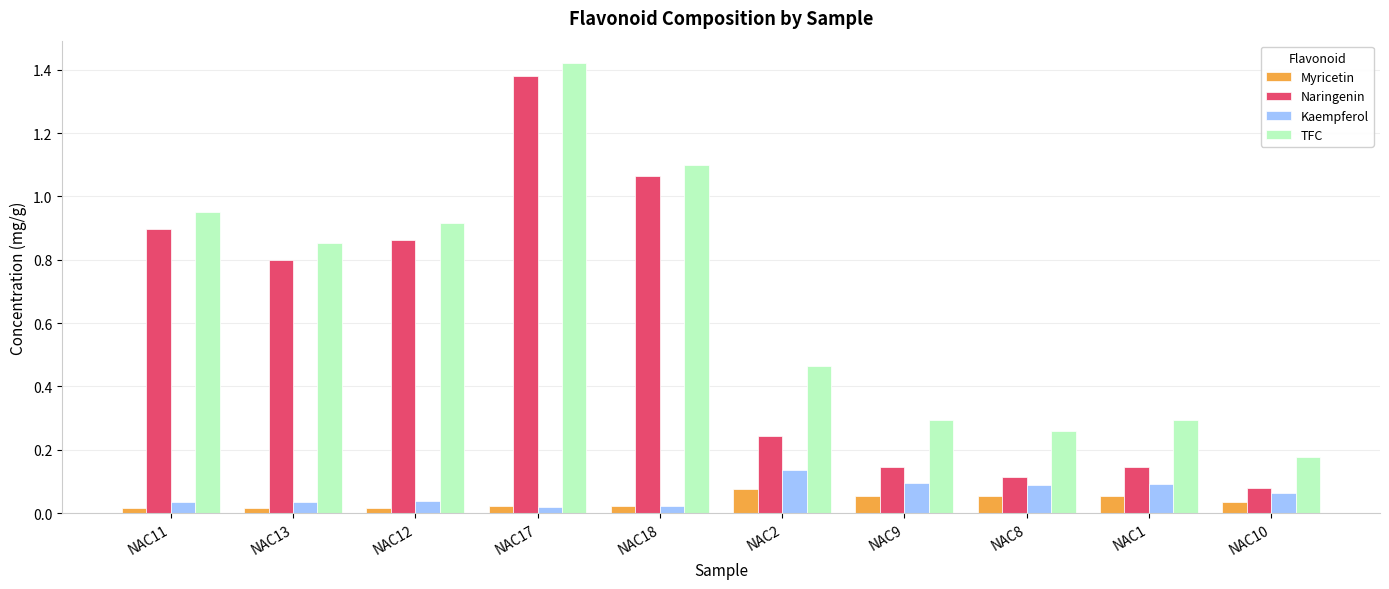

What is the difference between the maximum and minimum values in the Naringenin series?

1.3